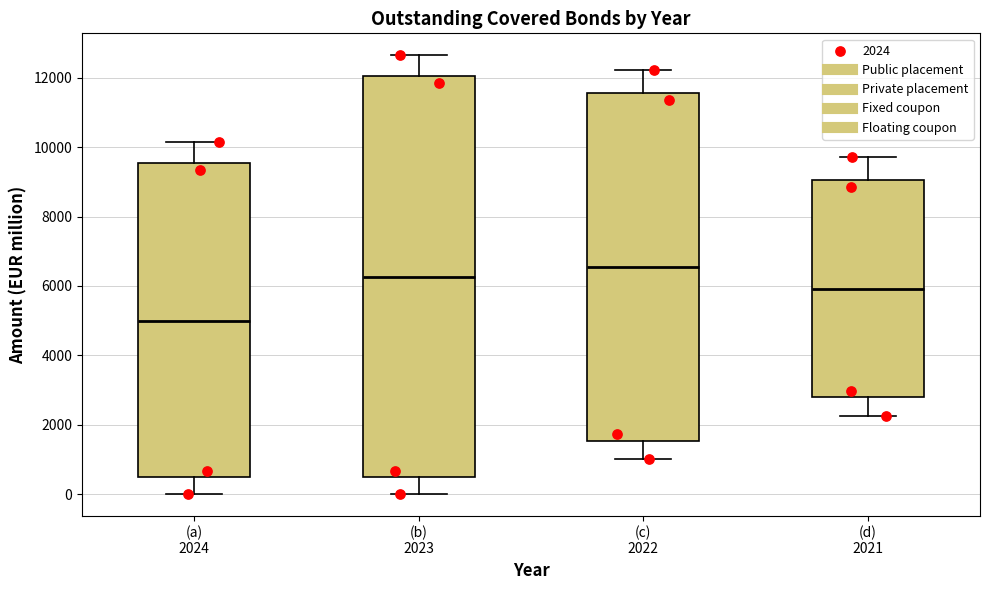

Reading left to right, transcribe this box plot: for each box, give where its median line is, the range the box spans, and where its two whiskers end, as read against the y-axis. The values are not printed on the chart, so give them approximately, as read against the axis.

(a) 2024: median 5000, box 400 to 9600, whiskers 0 to 10200
(b) 2023: median 6200, box 400 to 12000, whiskers 0 to 12600
(c) 2022: median 6600, box 1600 to 11600, whiskers 1000 to 12200
(d) 2021: median 6000, box 2800 to 9000, whiskers 2200 to 9800